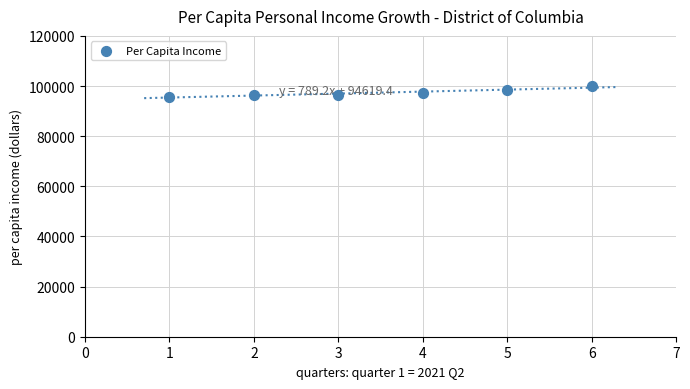

What is the range of Y values (max minus min)?

4262